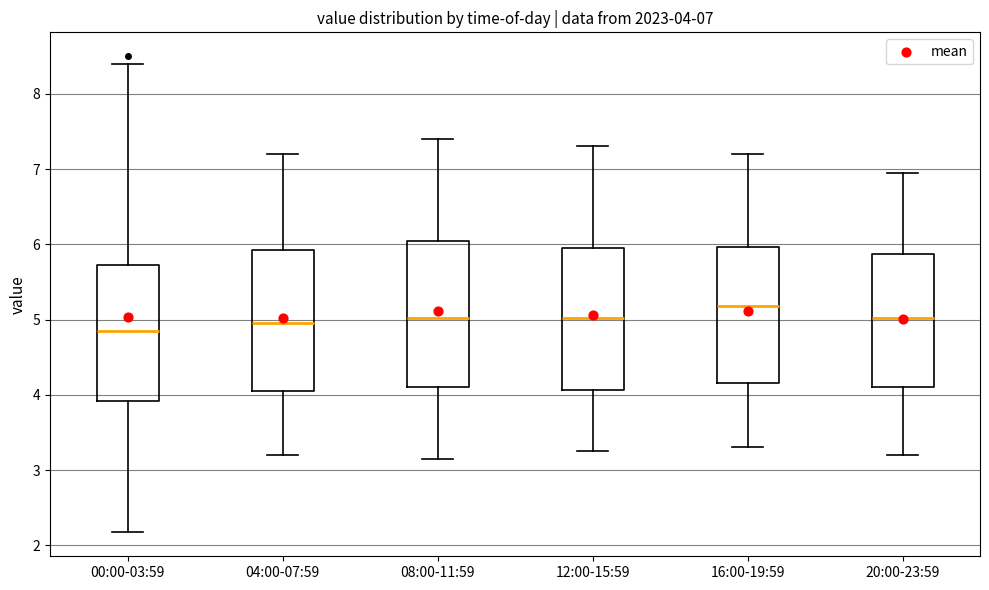

Which box has the lowest median line?

00:00-03:59